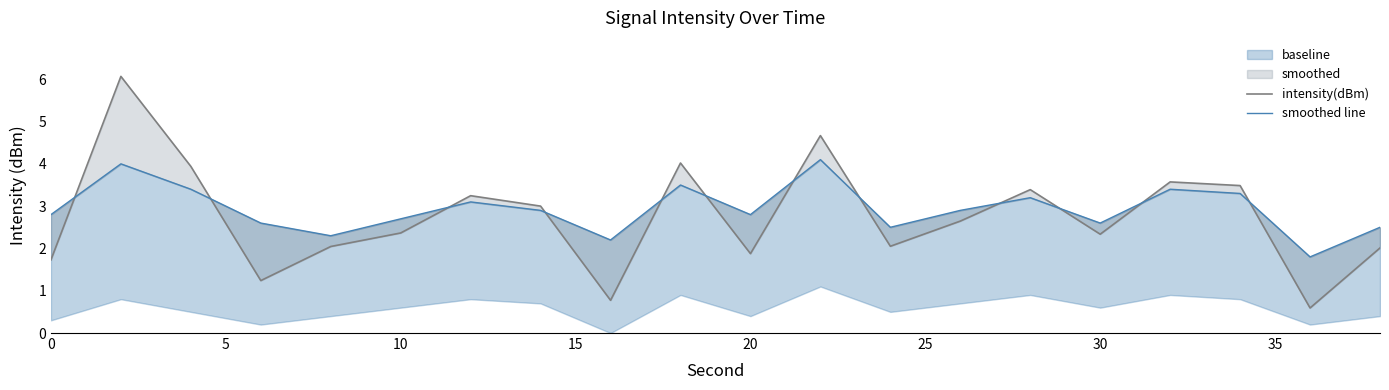

What is the difference between the maximum and minimum values in the intensity(dBm) series?

5.5